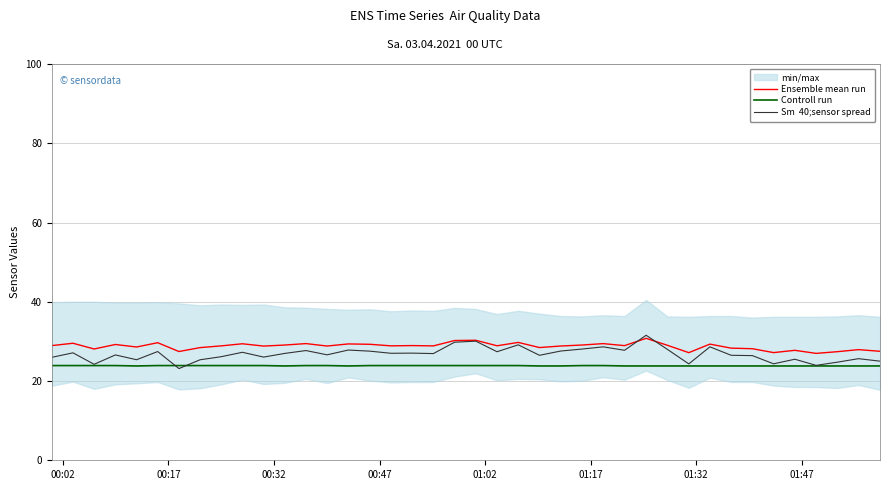

What is the difference between the maximum and minimum values in the Ensemble mean run series?

3.8